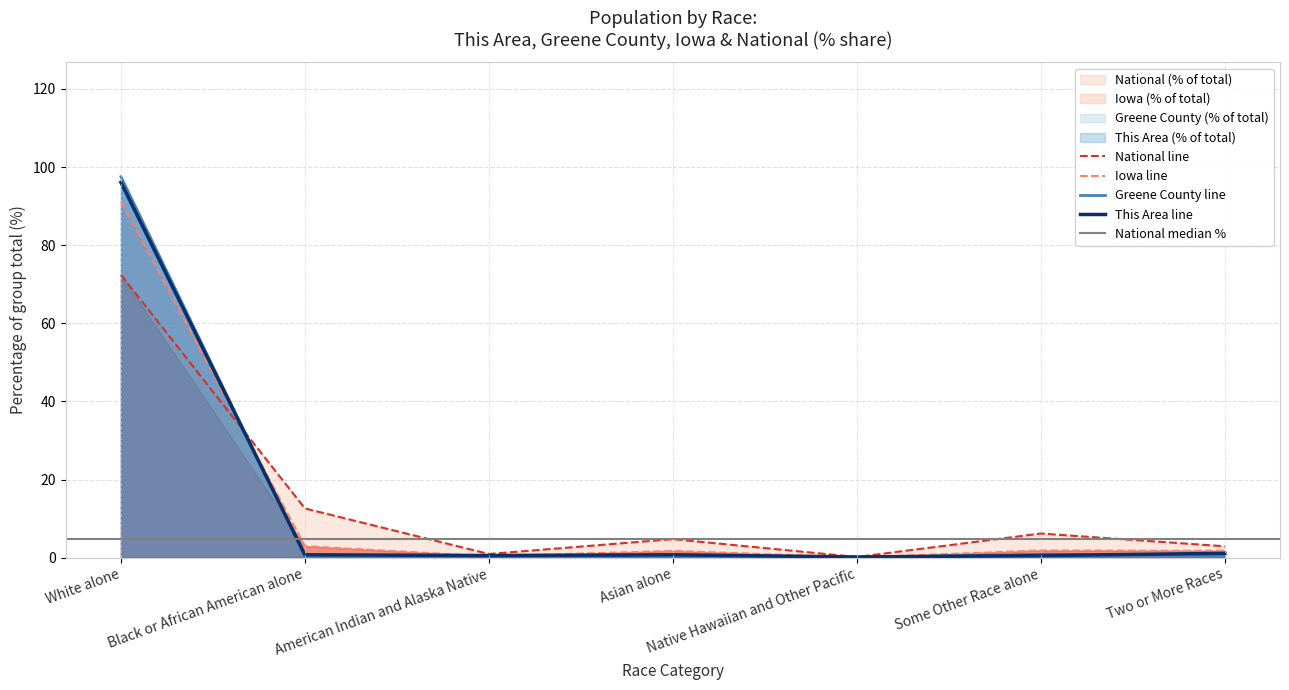

What position from the right is Some Other Race alone?

2